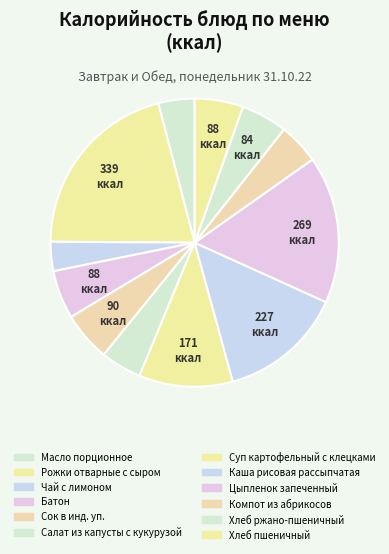

Is there a majority slice in this chart?

No